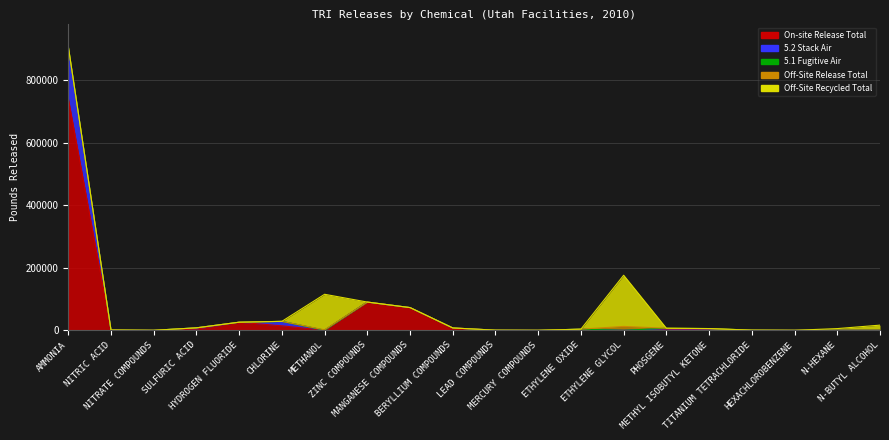

At which category does 5.2 Stack Air reach its first local valley?

NITRATE COMPOUNDS